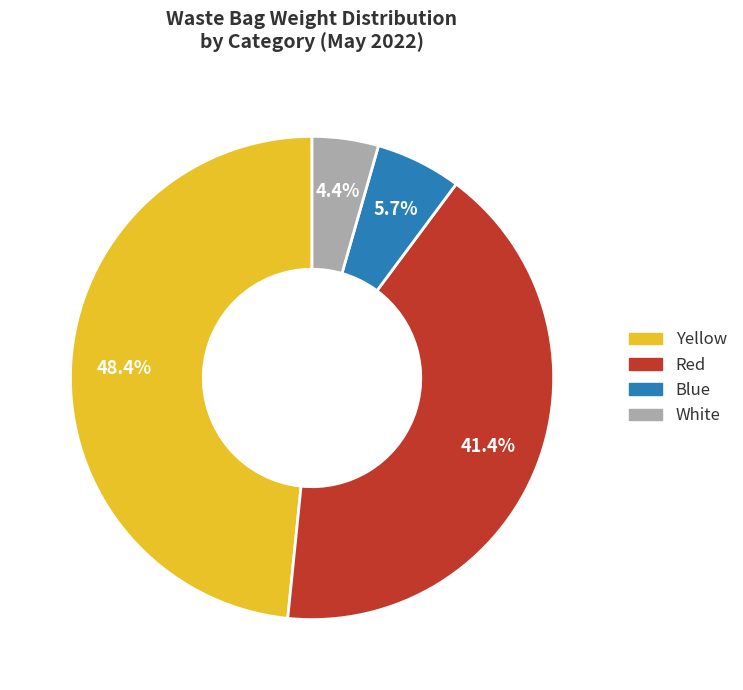

Does Blue account for over 50% of the chart?

No